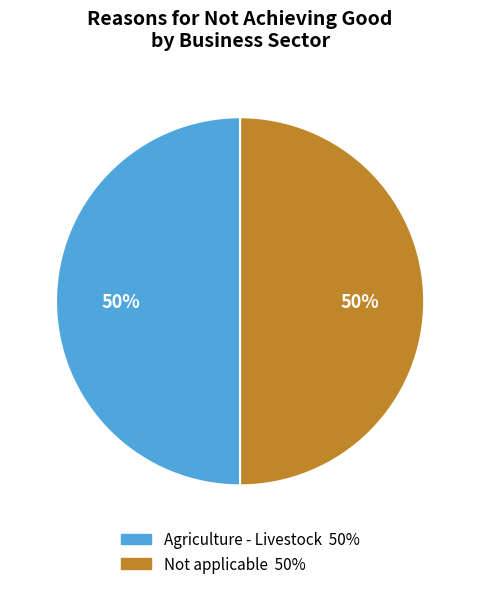

Which category has the biggest portion of the pie?

Agriculture - Livestock